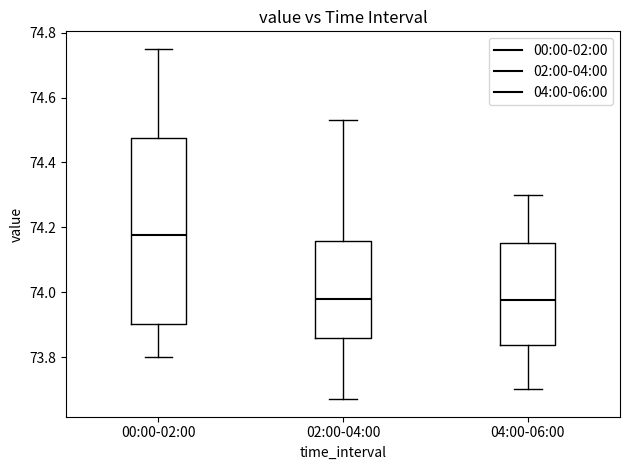

Which box is the tallest, from its lower edge to its upper edge?

00:00-02:00